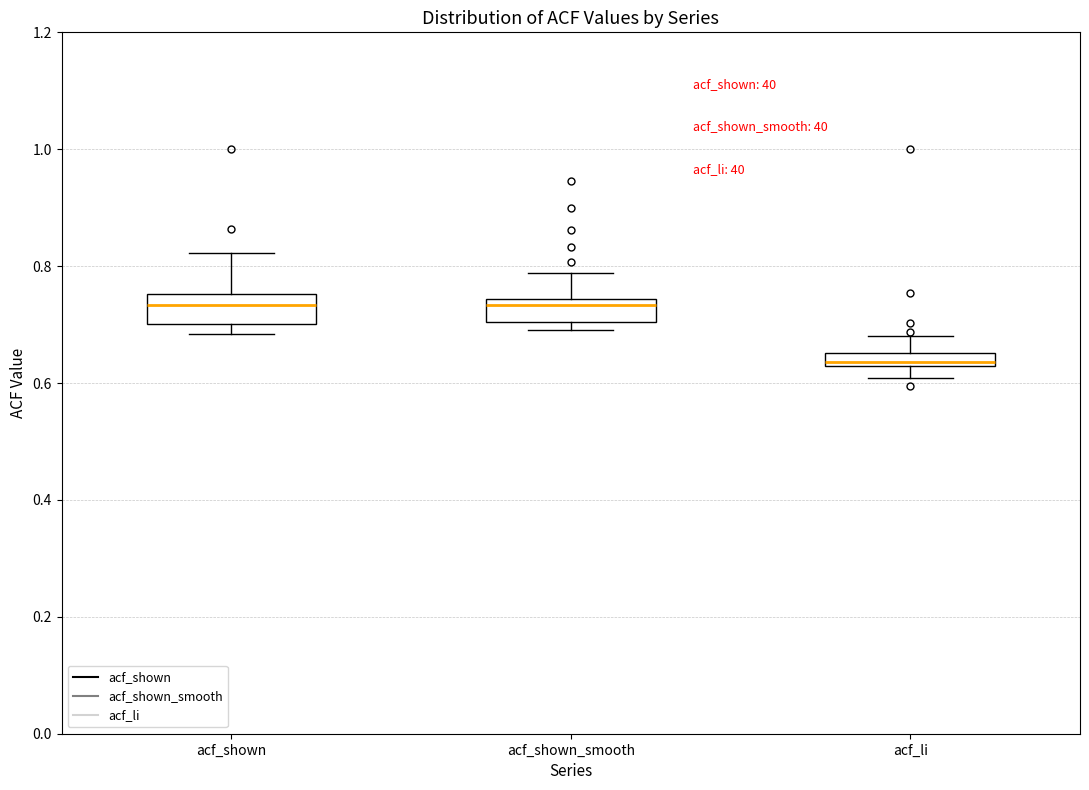

Where does the median line of the box for acf_li sit on the y-axis? The values are not printed on the chart, so give them approximately, as read against the axis.

0.64